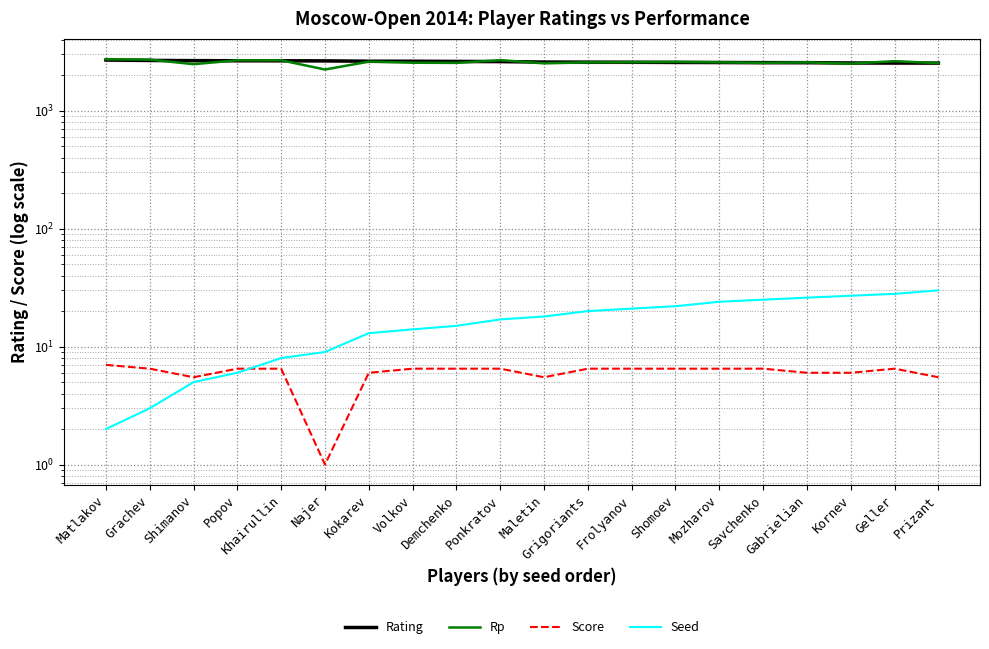

True or false: Rp and Score intersect in this chart.

False